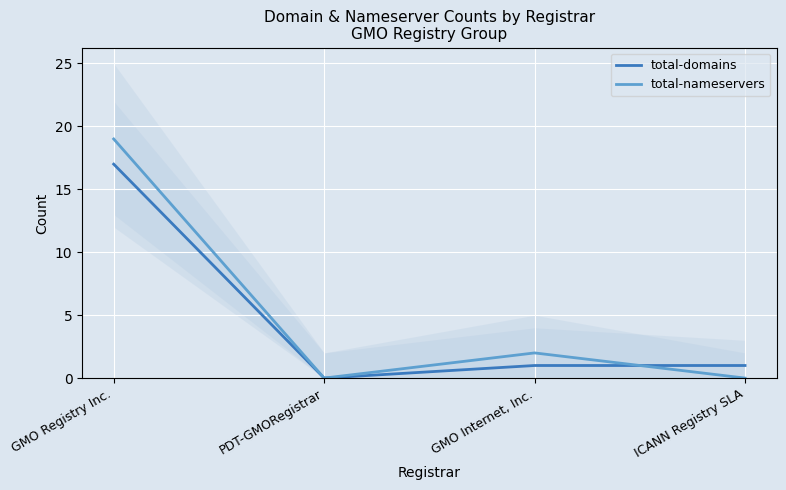

How many categories are shown in the chart?

4